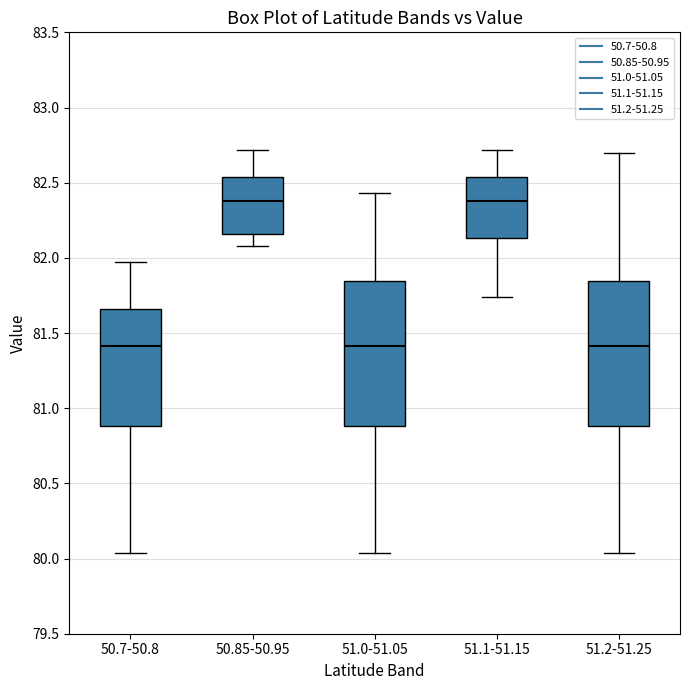

Where does the upper whisker of the box for 51.1-51.15 end on the y-axis? The values are not printed on the chart, so give them approximately, as read against the axis.

82.70